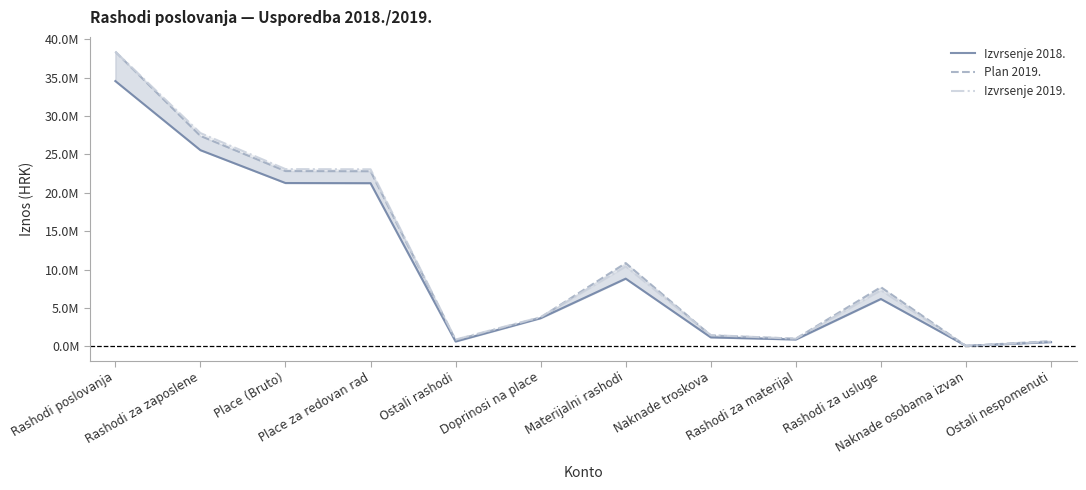

What is the sum of the Plan 2019. values at Doprinosi na place and Rashodi za materijal?

4755147.0